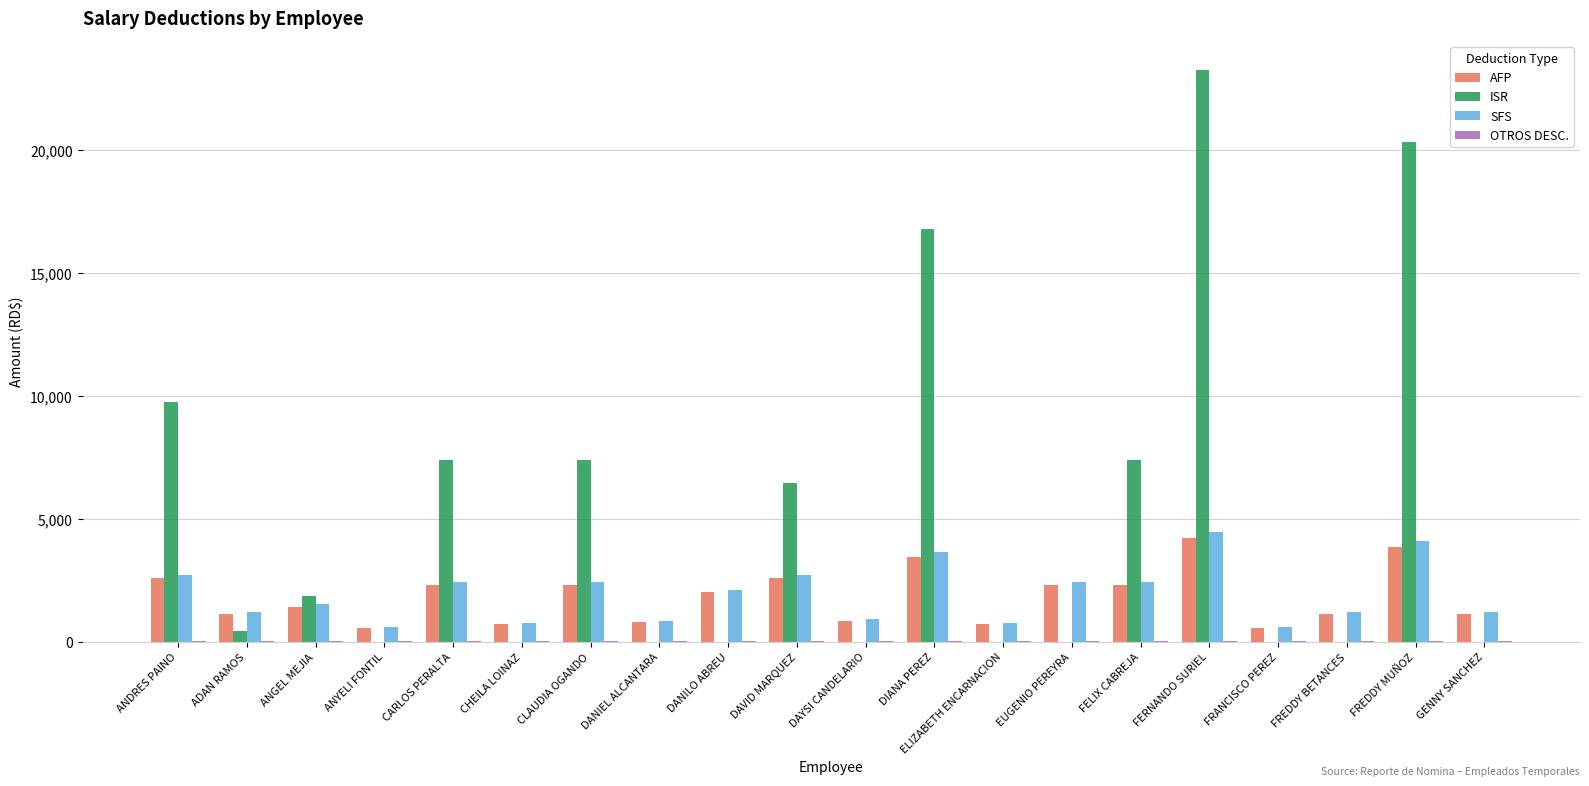

The value of SFS at CHEILA LOINAZ is 760.0. True or false?

True